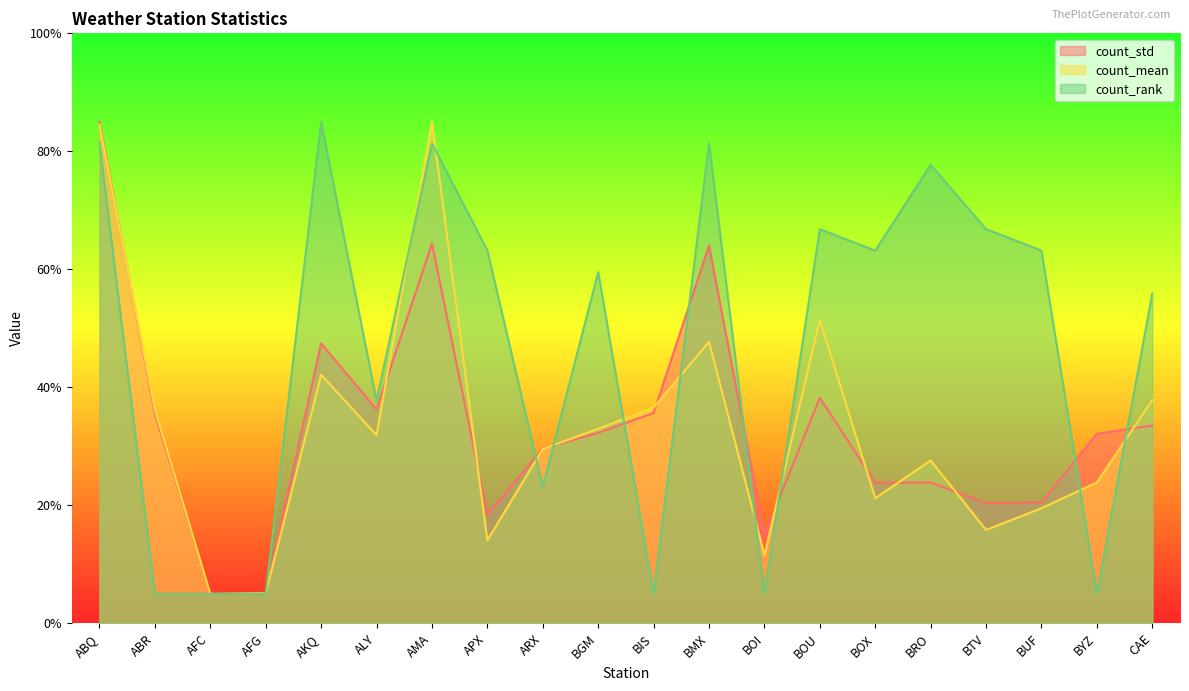

Where do count_mean and count_rank first cross each other?

AFG and AKQ